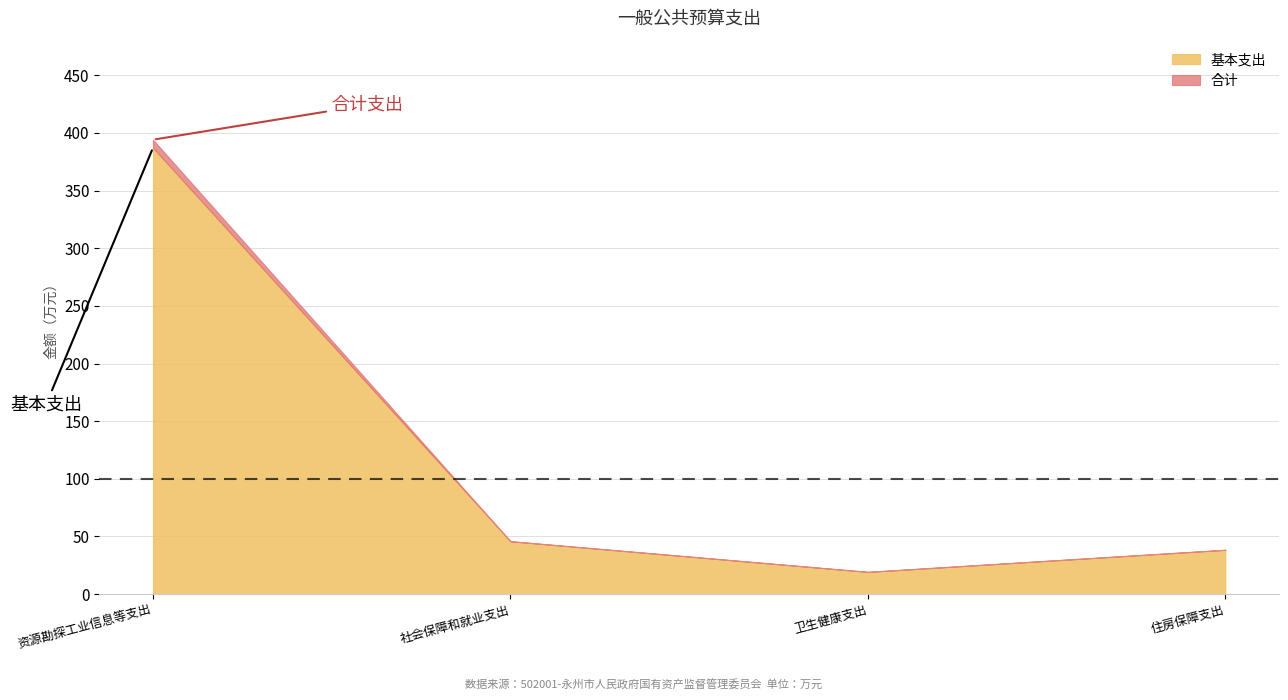

What is the minimum value for 合计?

19.3